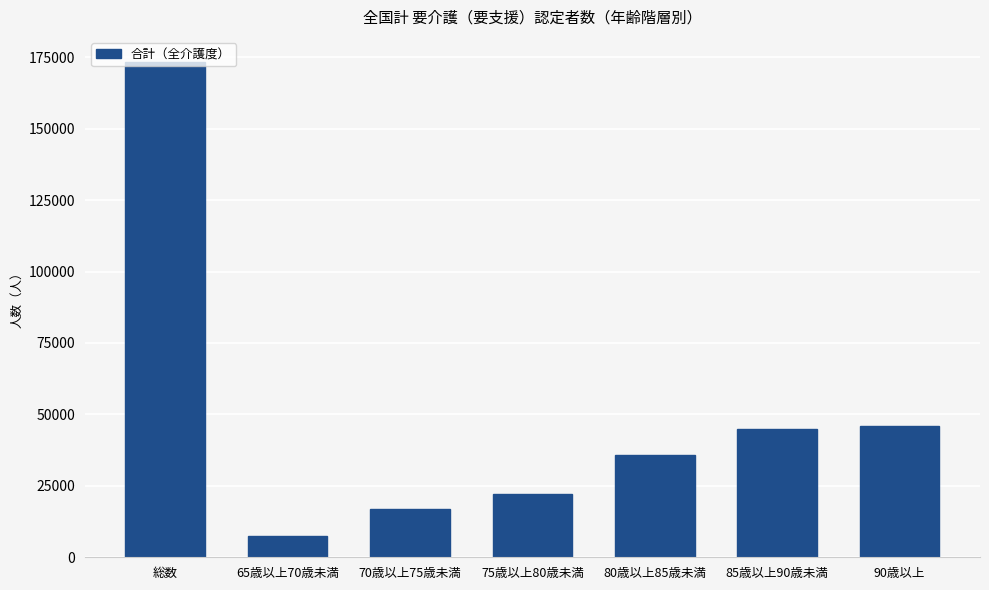

What position from the right is 85歳以上90歳未満?

2